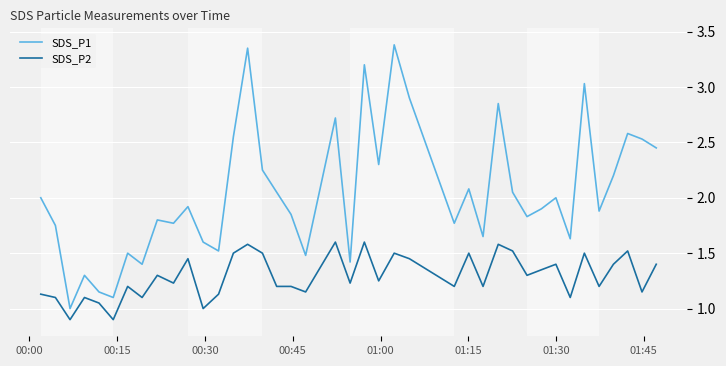

True or false: SDS_P1 and SDS_P2 cross at least once.

False